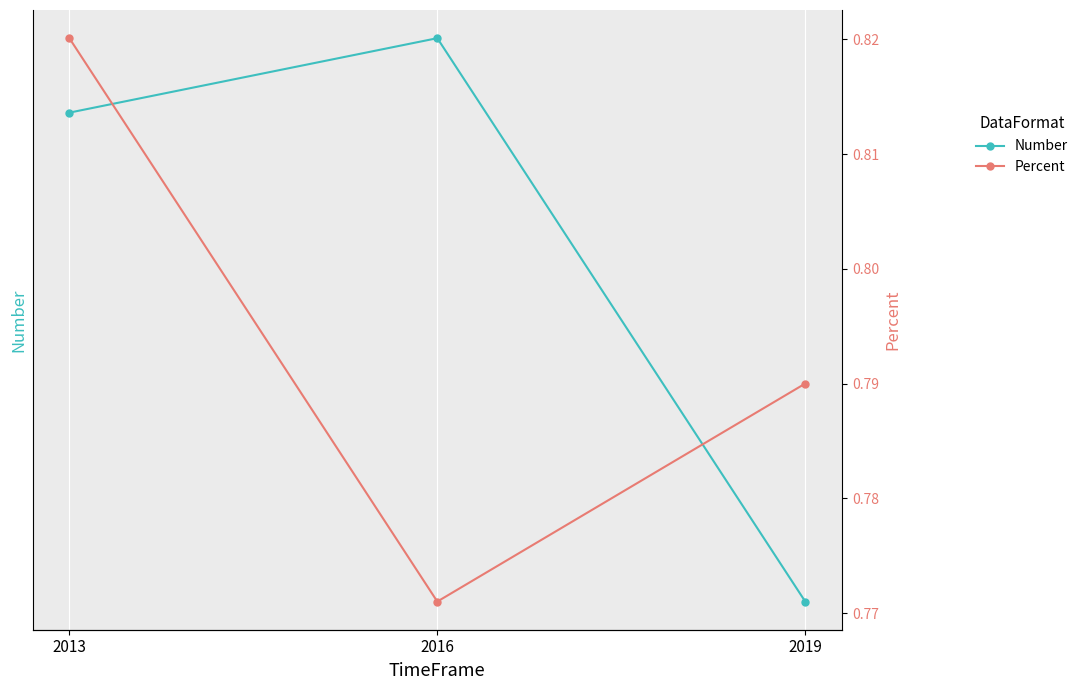

What value does the Number series have at 2019?

26056.0